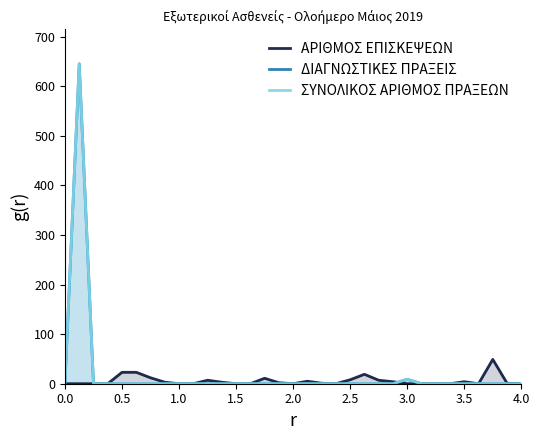

What is the greatest value displayed?

645